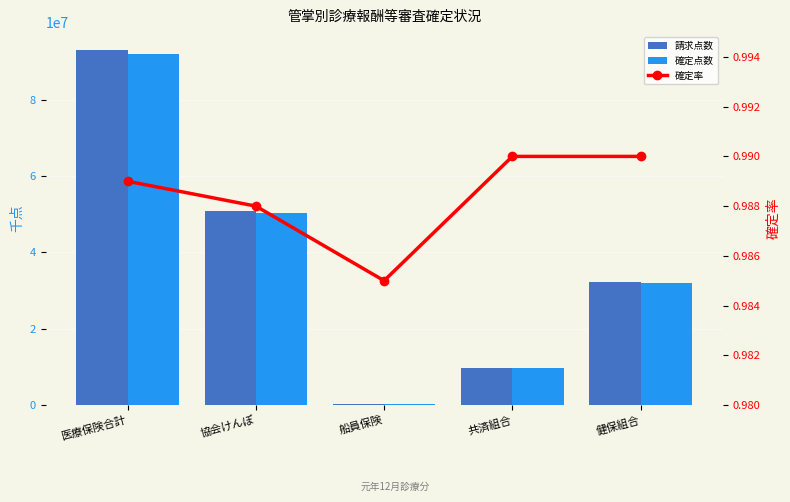

Is the value of 請求点数 at 船員保険 greater than the value of 確定率 at 医療保険合計?

Yes